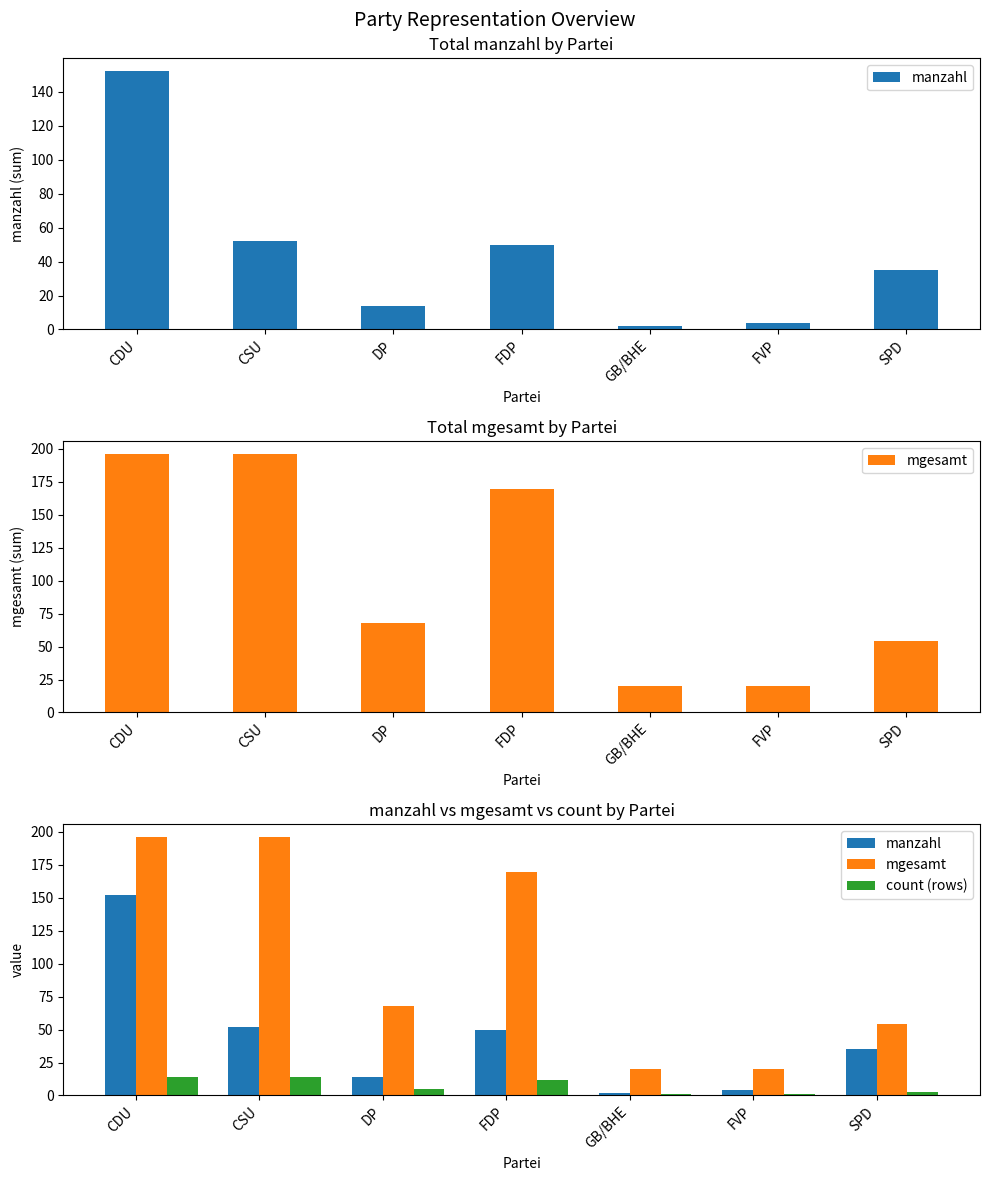

How many distinct data groups are displayed?

3